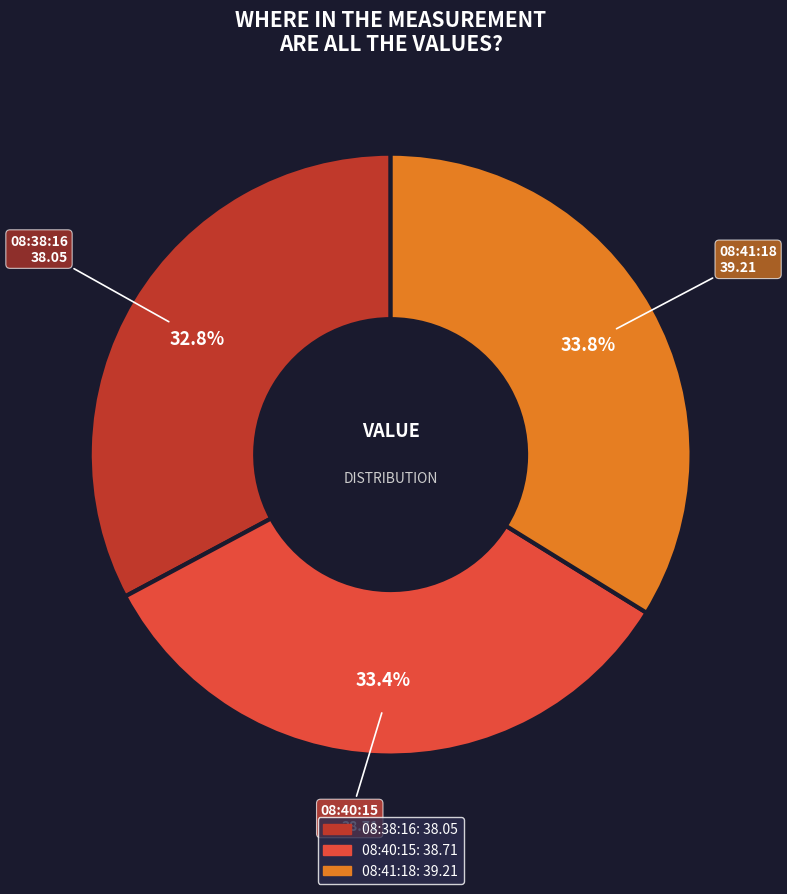

What is the smallest slice in the pie chart?

08:38:16